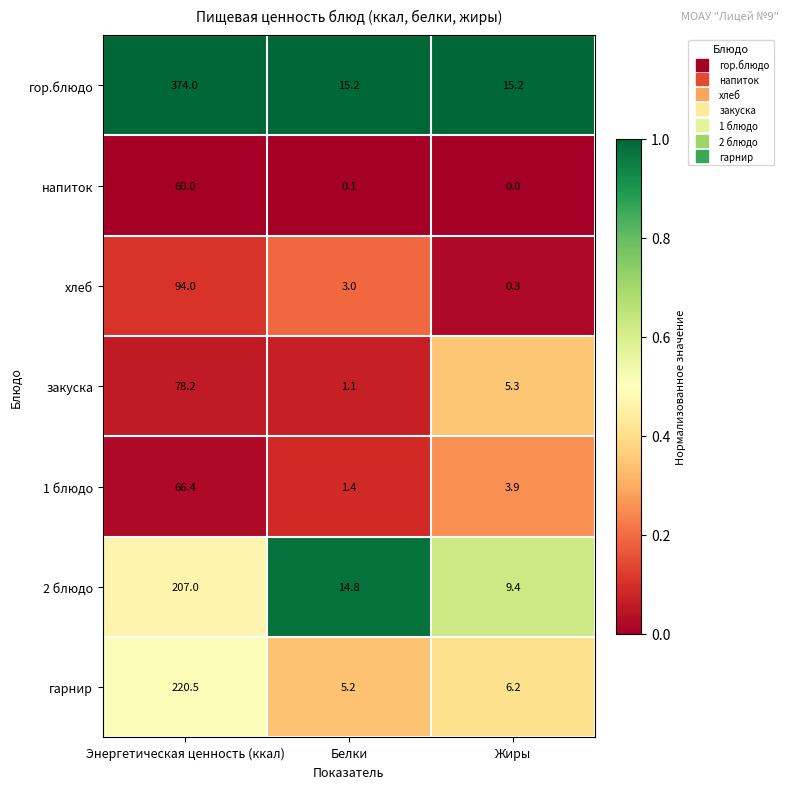

Is it true that 2 блюдо equals 46.6 at Энергетическая ценность (ккал)?

False